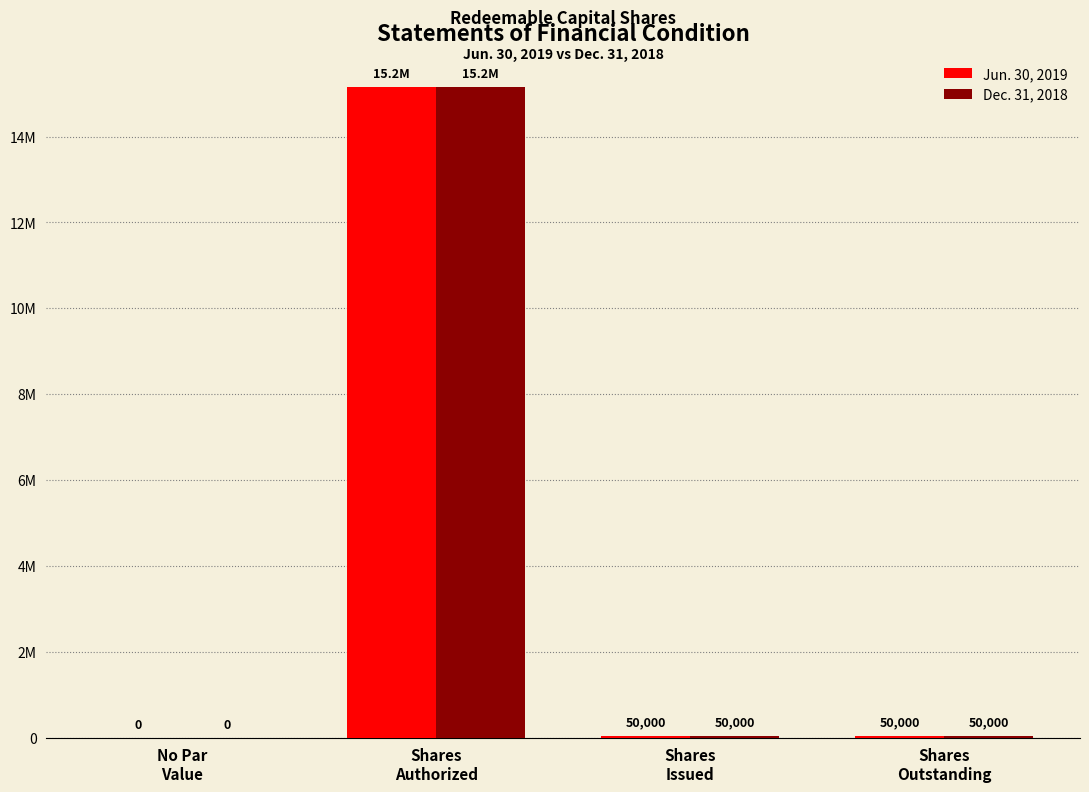

Rank the series by their maximum value, from lowest to highest.

Jun. 30, 2019, Dec. 31, 2018